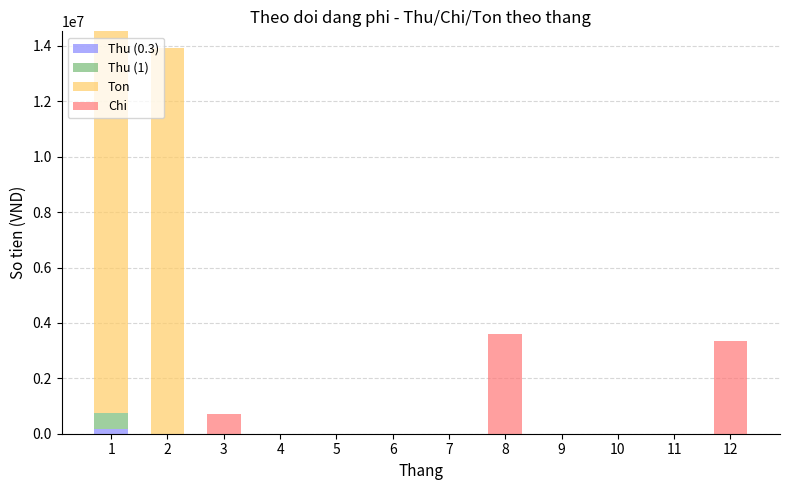

The value of Chi at 2 is -1315748. True or false?

False